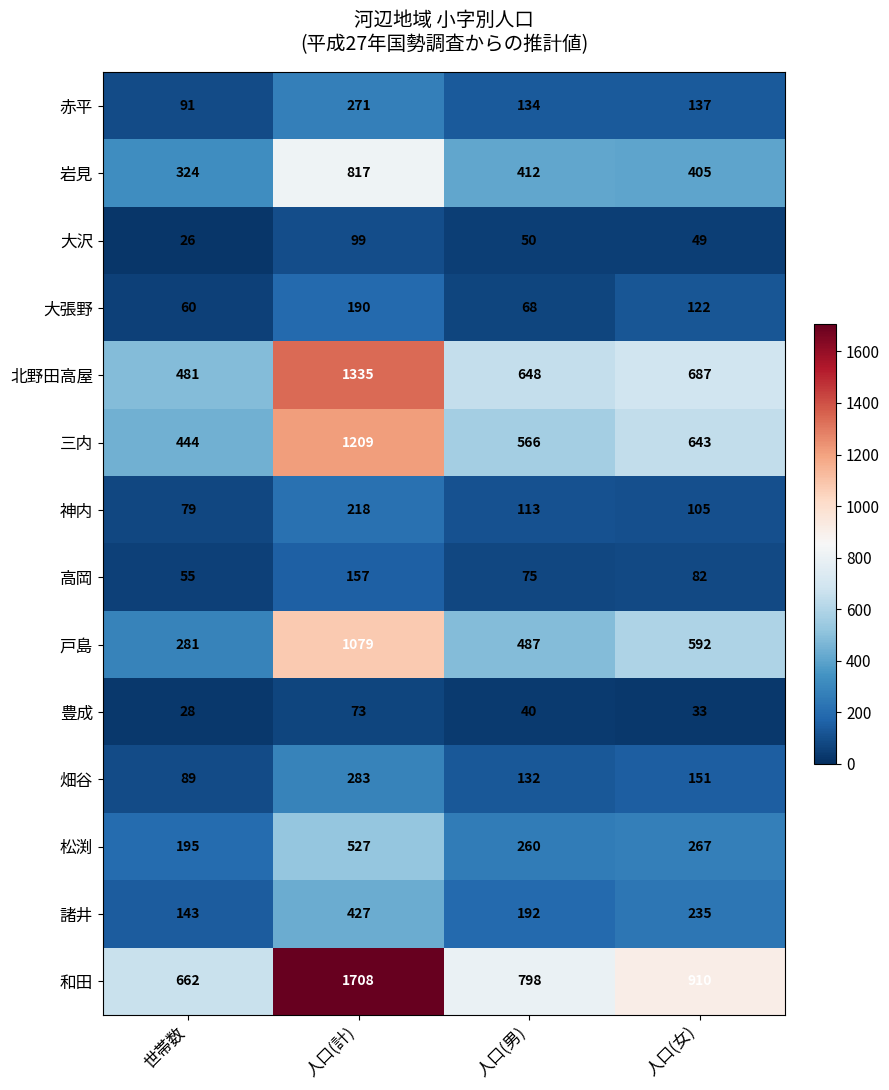

Where is 大沢 nearest to the value 62?

人口(男)